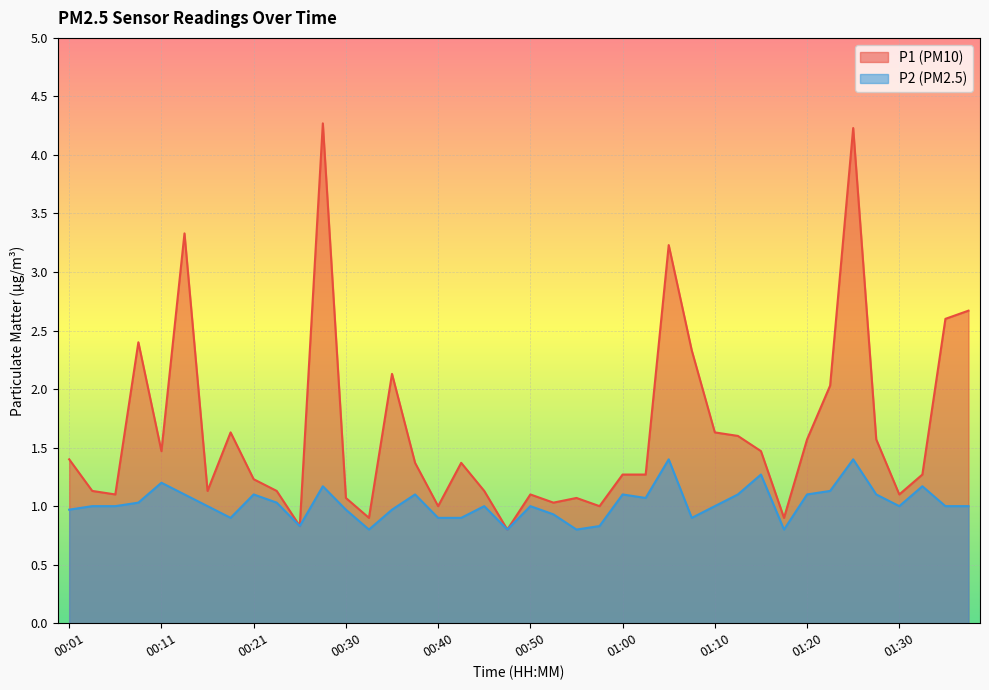

Which category has the highest value in the P1 series?

00:28